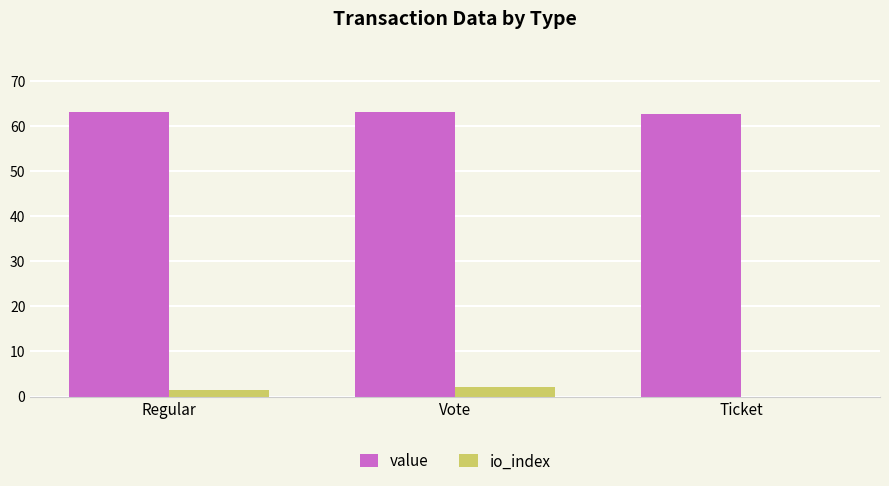

Which series has the widest spread of values?

io_index